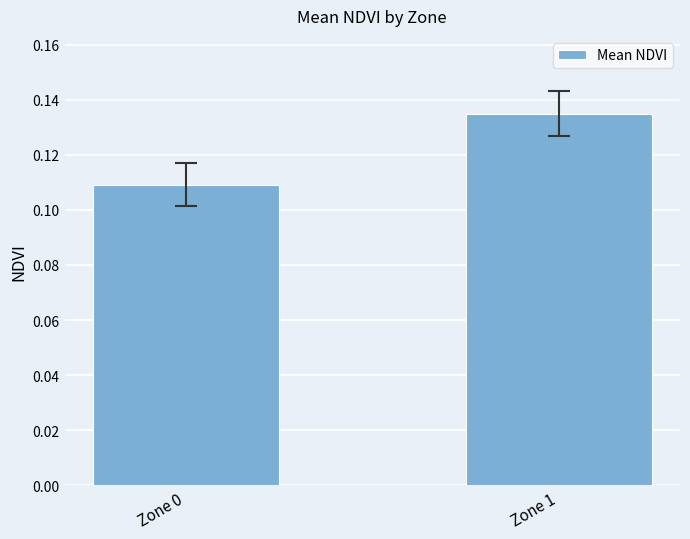

Rank the categories by value from highest to lowest.

Zone 1, Zone 0